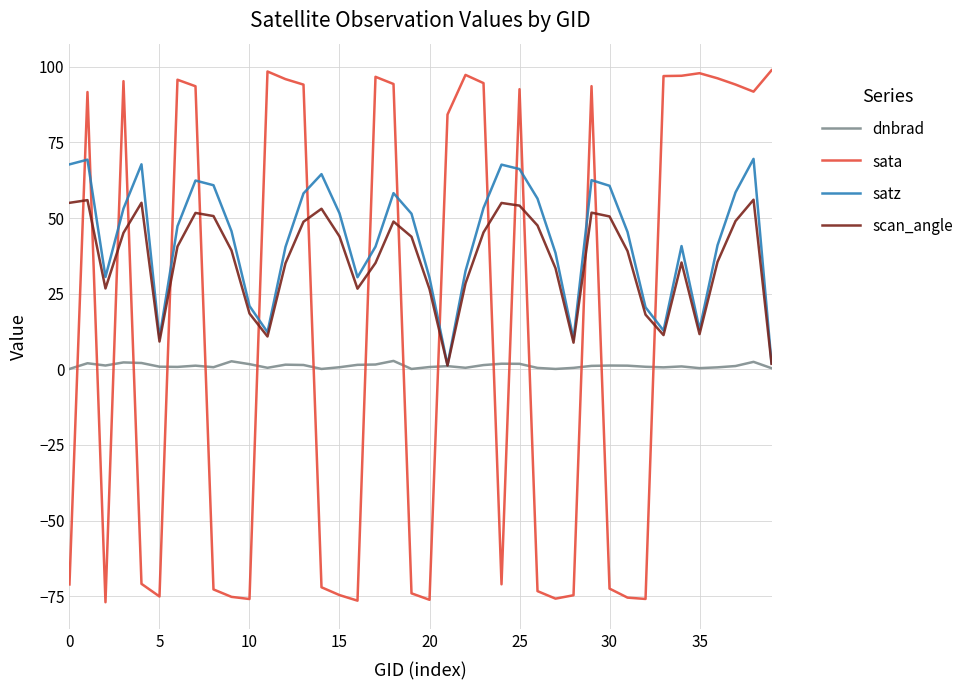

Which series has the largest range (max minus min)?

sata